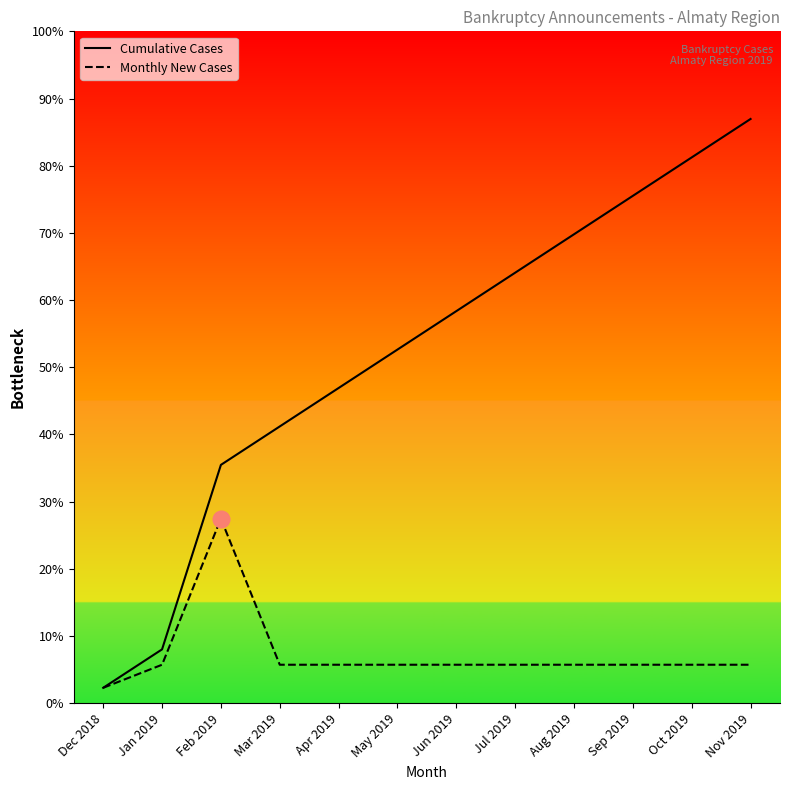

Which series changed the most between May 2019 and Jun 2019?

Cumulative Cases